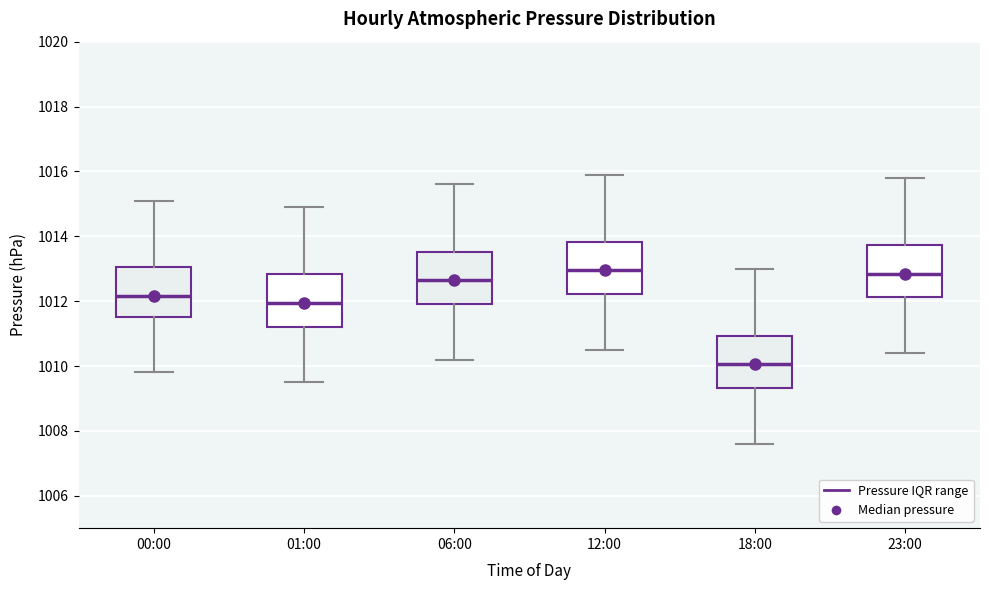

Reading left to right, transcribe this box plot: for each box, give where its median line is, the range the box spans, and where its two whiskers end, as read against the y-axis. The values are not printed on the chart, so give them approximately, as read against the axis.

00:00: median 1012.2, box 1011.6 to 1013.0, whiskers 1009.8 to 1015.2
01:00: median 1012.0, box 1011.2 to 1012.8, whiskers 1009.6 to 1015.0
06:00: median 1012.6, box 1012.0 to 1013.6, whiskers 1010.2 to 1015.6
12:00: median 1013.0, box 1012.2 to 1013.8, whiskers 1010.6 to 1016.0
18:00: median 1010.0, box 1009.4 to 1011.0, whiskers 1007.6 to 1013.0
23:00: median 1012.8, box 1012.2 to 1013.8, whiskers 1010.4 to 1015.8